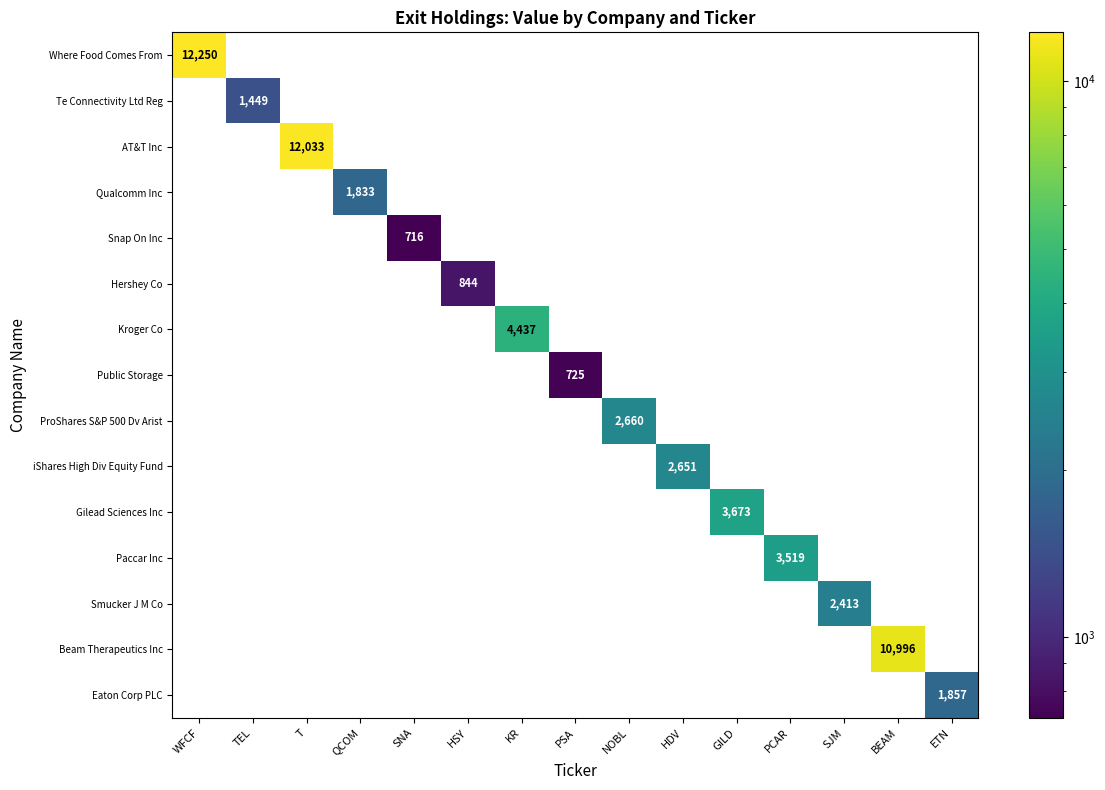

What is the greatest value displayed?

12250.0